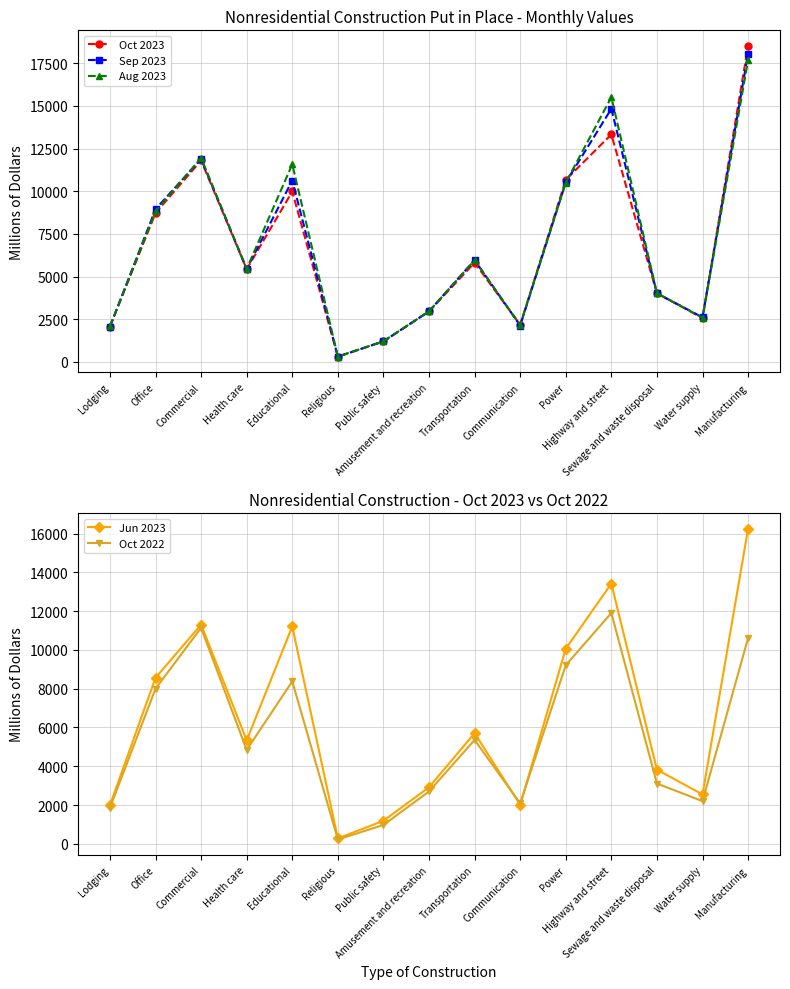

The value of Oct 2022 at Religious is 225. True or false?

True